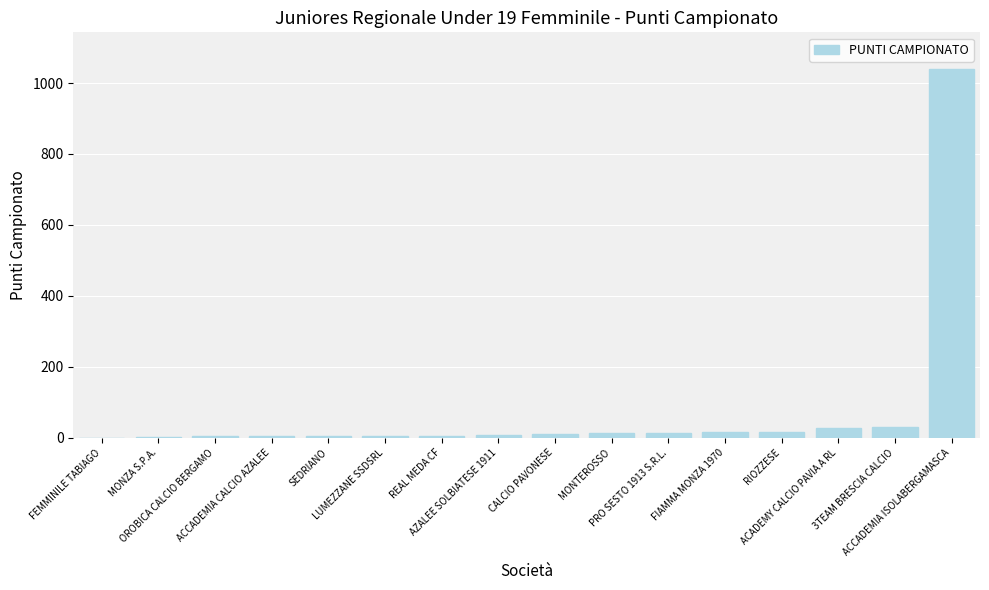

Reading left to right, extract all data points from this chart.

FEMMINILE TABIAGO=0.8	MONZA S.P.A.=3.0	OROBICA CALCIO BERGAMO=3.6	ACCADEMIA CALCIO AZALEE=4.3	SEDRIANO=4.3	LUMEZZANE SSDSRL=5.2	REAL MEDA CF=6.2	AZALEE SOLBIATESE 1911=7.8	CALCIO PAVONESE=11.8	MONTEROSSO=12.6	PRO SESTO 1913 S.R.L.=13.2	FIAMMA MONZA 1970=15.2	RIOZZESE=15.4	ACADEMY CALCIO PAVIA A RL=26.2	3TEAM BRESCIA CALCIO=29.7	ACCADEMIA ISOLABERGAMASCA=1039.0